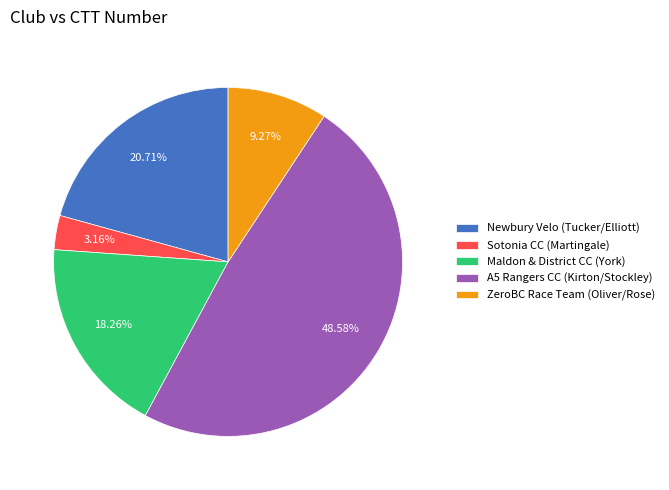

To the nearest percent, what is the combined percentage of A5 Rangers CC (Kirton/Stockley) and Maldon & District CC (York)?

67%